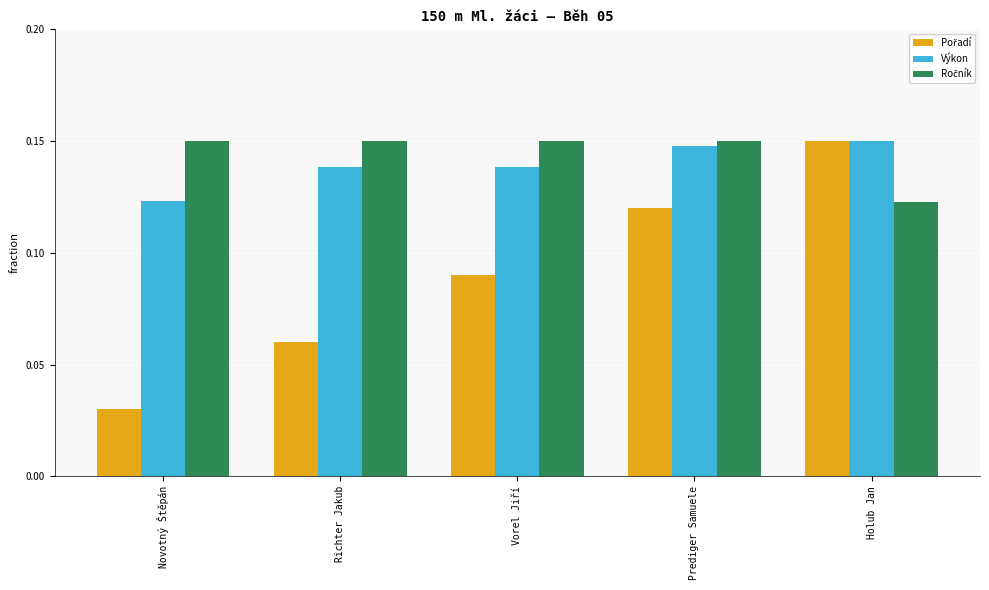

At how many categories does at least one series exceed 0?

5